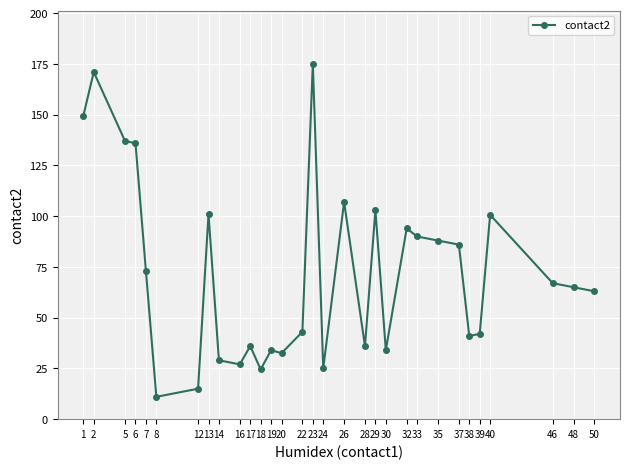

The chart shows a value of 175.0 at 23. True or false?

True